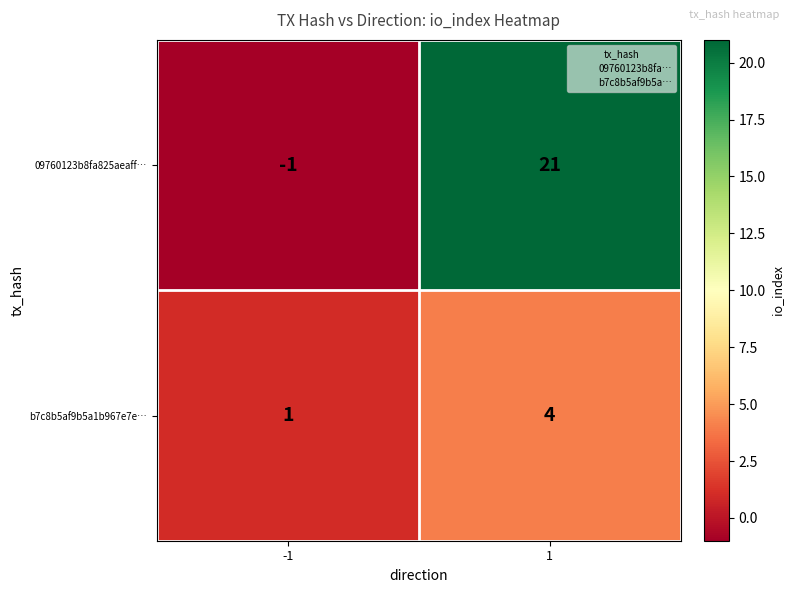

The value of b7c8b5af9b5a1b967e7e… at 1 is 5. True or false?

False